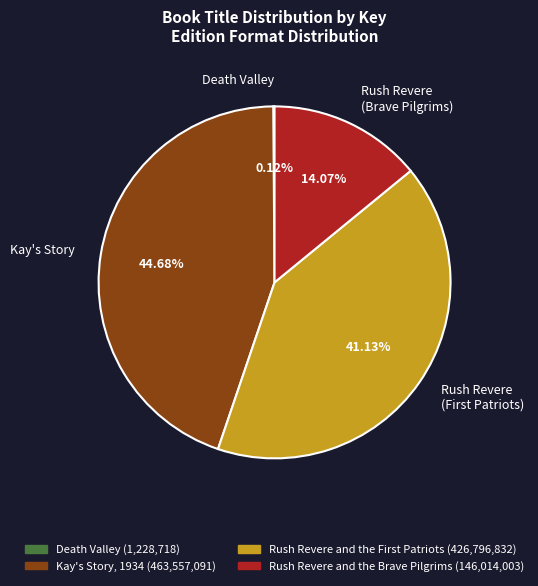

Which slice is the largest?

Kay's Story